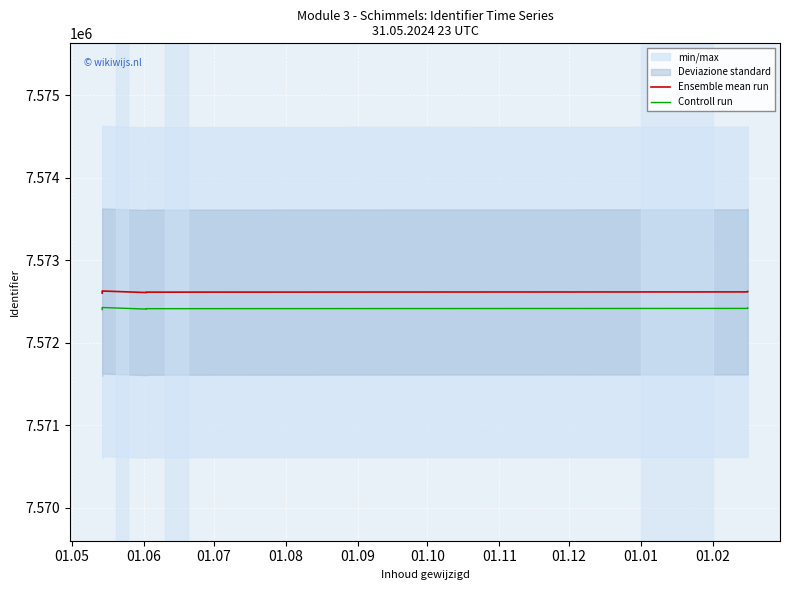

True or false: Ensemble mean run and Controll run cross at least once.

False